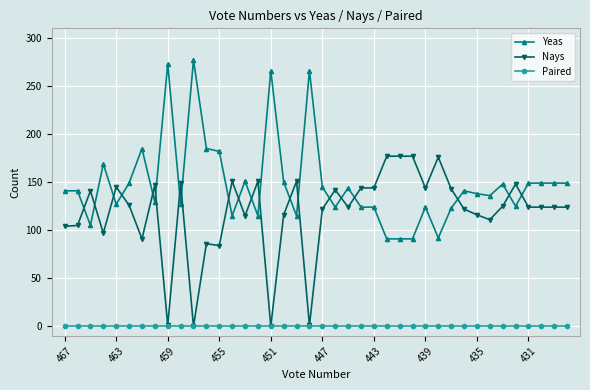

Rank the series by their average value, from highest to lowest.

Yeas, Nays, Paired